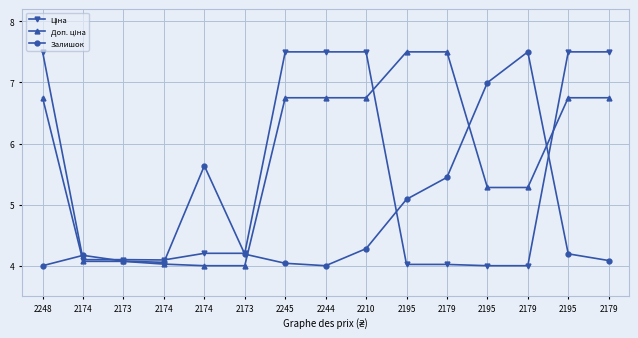

Between which two adjacent categories do Залишок and Доп. ціна first intersect?

2248 and 2174